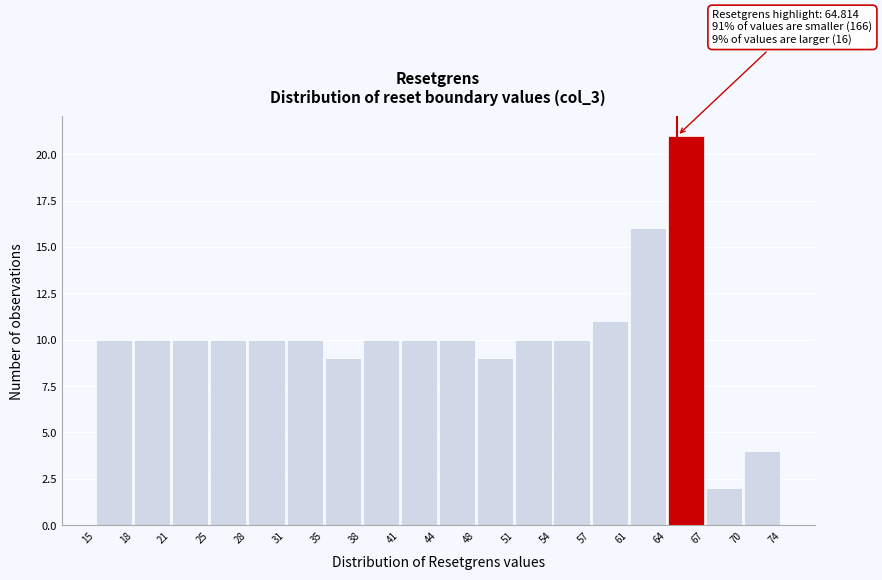

Over which range of the x-axis is the bar tallest?

64 to 67